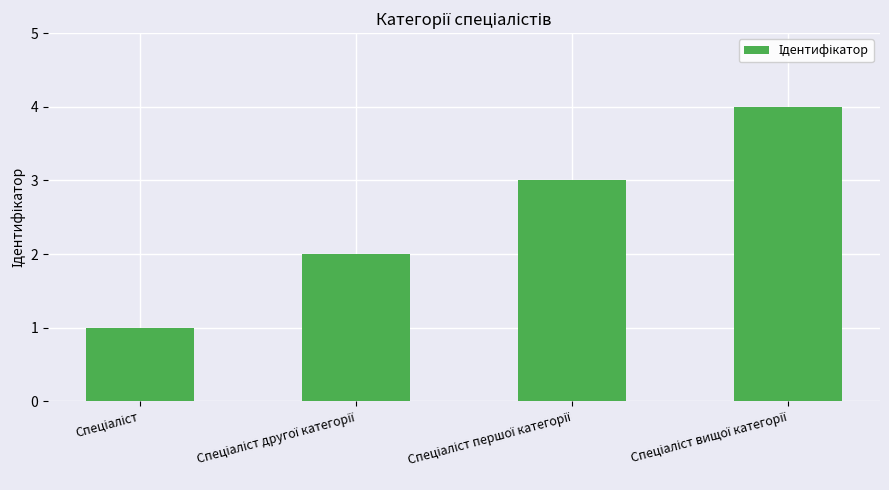

What is the greatest value displayed?

4